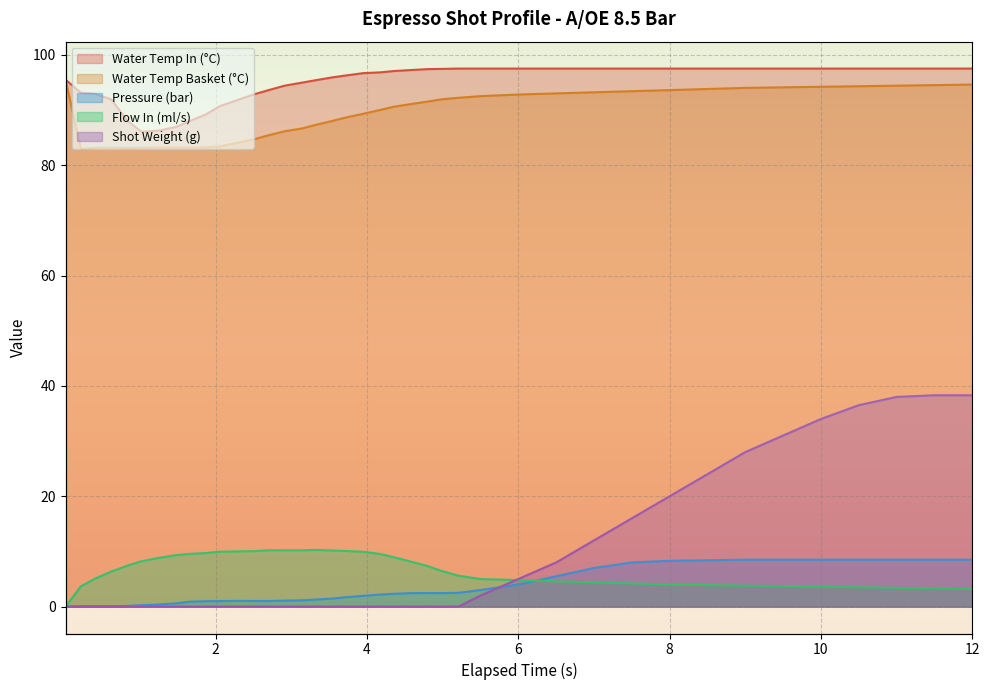

Is it true that Water Temp Basket (°C) equals 94.2 at 10?

True